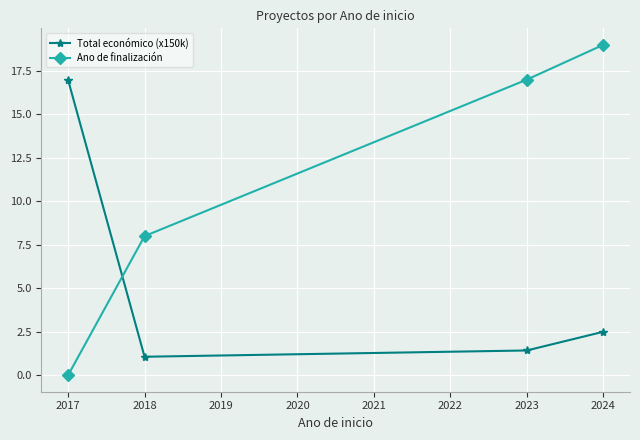

How many series are shown in this chart?

2